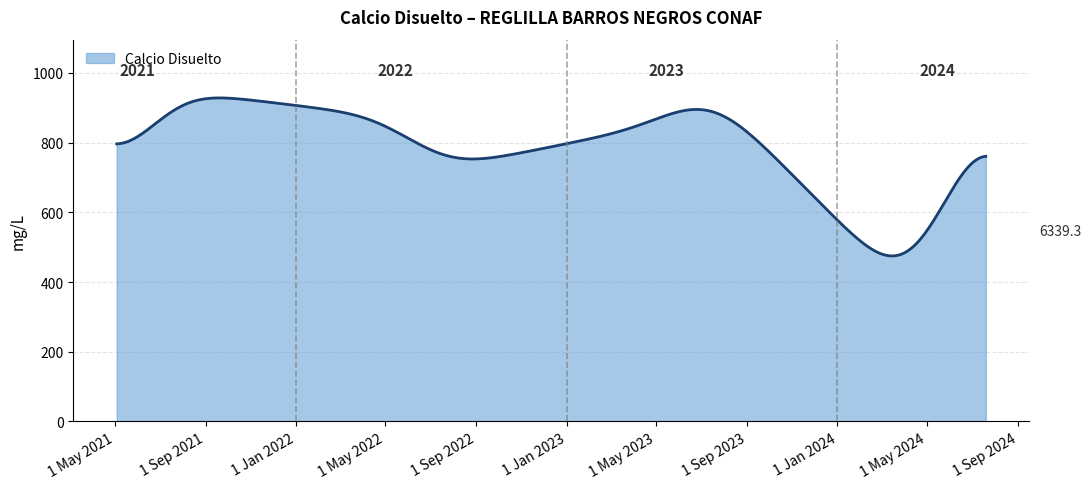

What is the greatest value displayed?

928.2